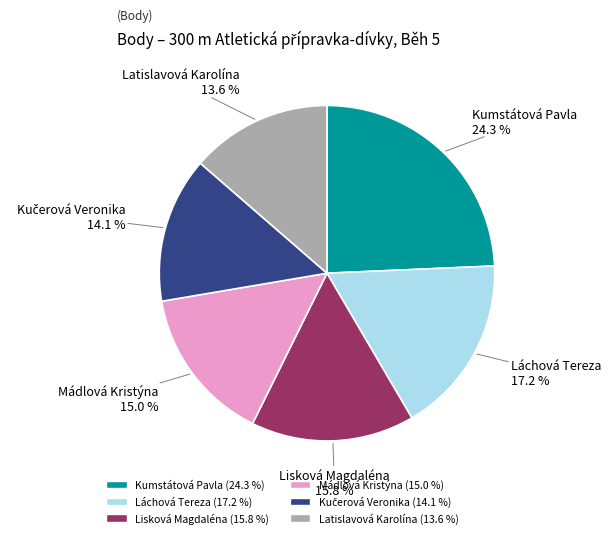

To the nearest percent, what is the difference between the Mádlová Kristýna and Kumstátová Pavla slice percentages?

9%